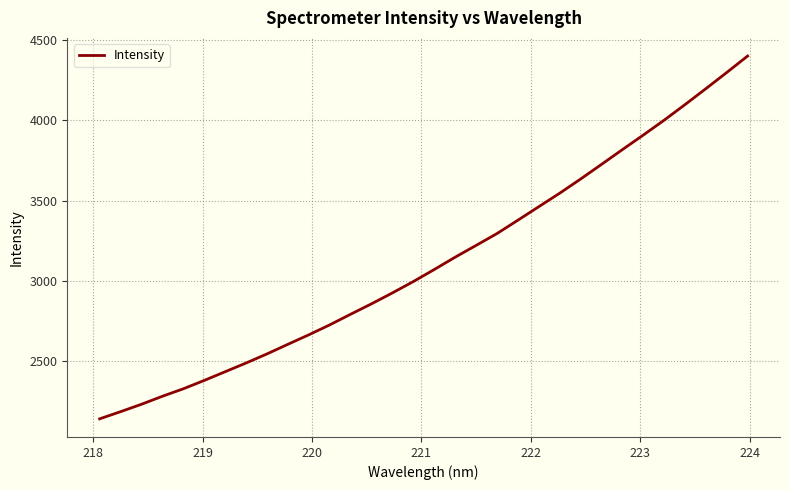

What is the greatest value displayed?

4400.7